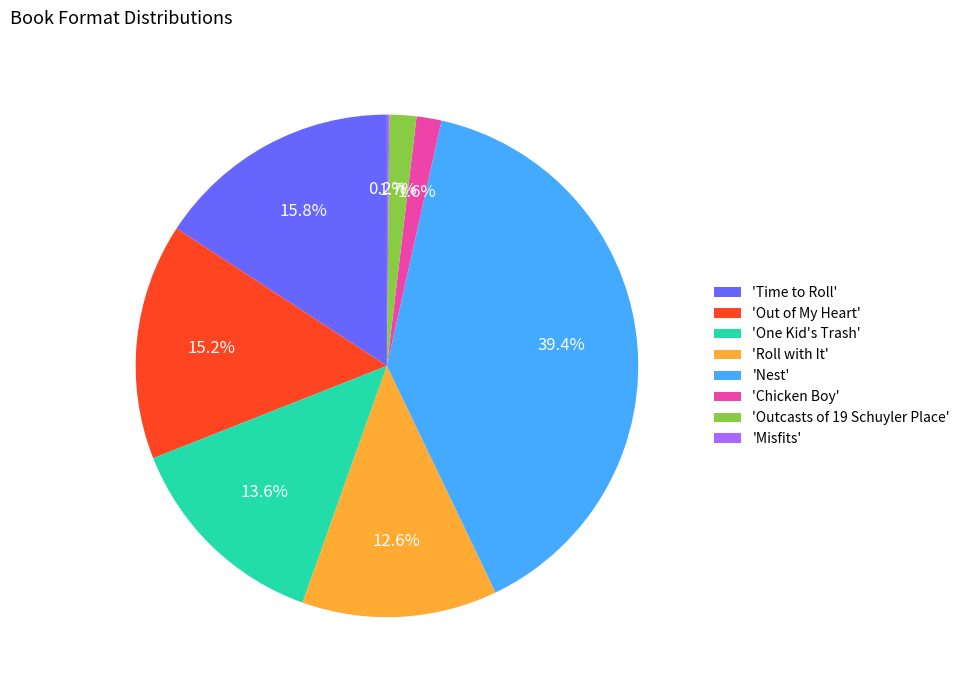

Which has a higher value, 'Roll with It' or 'One Kid's Trash'?

'One Kid's Trash'